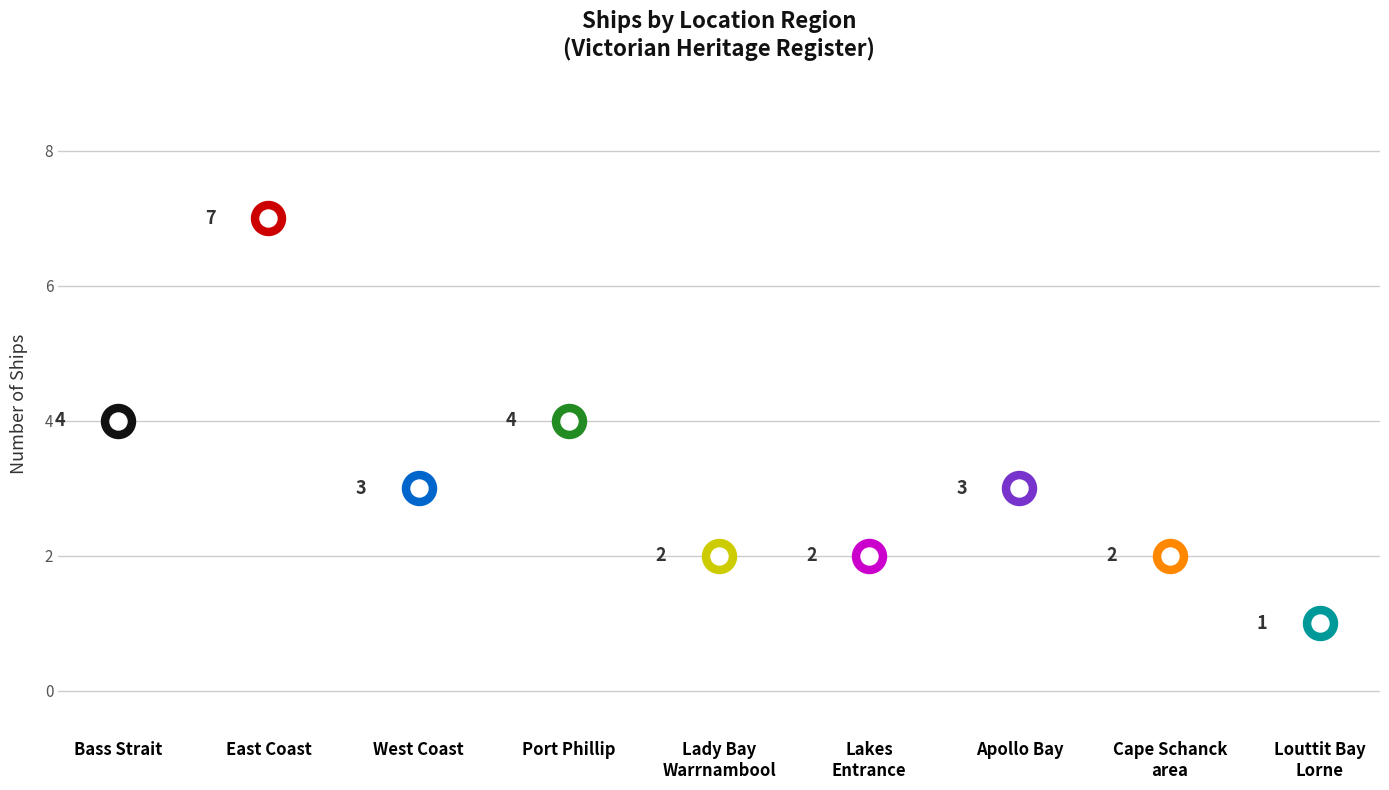

Which has a higher value, Louttit Bay, Lorne or Port Phillip?

Port Phillip